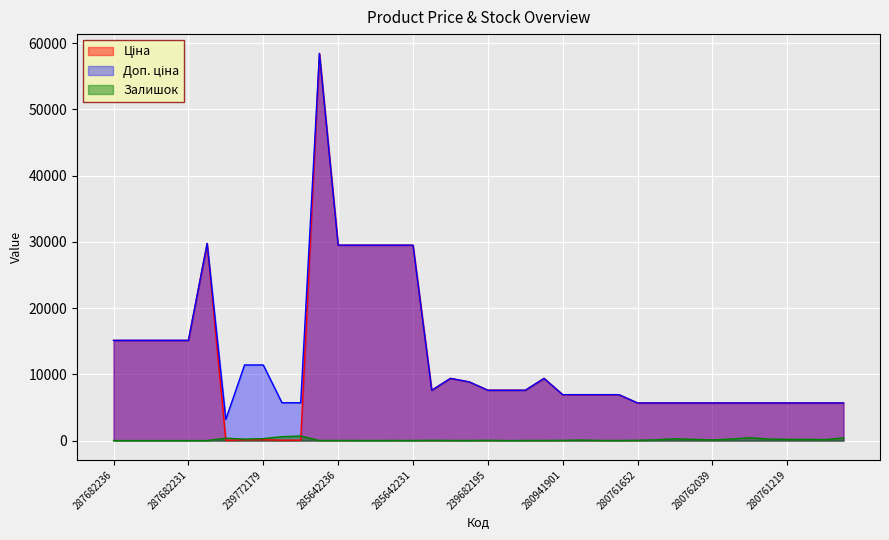

Which label corresponds to the smallest value in the chart?

287682236